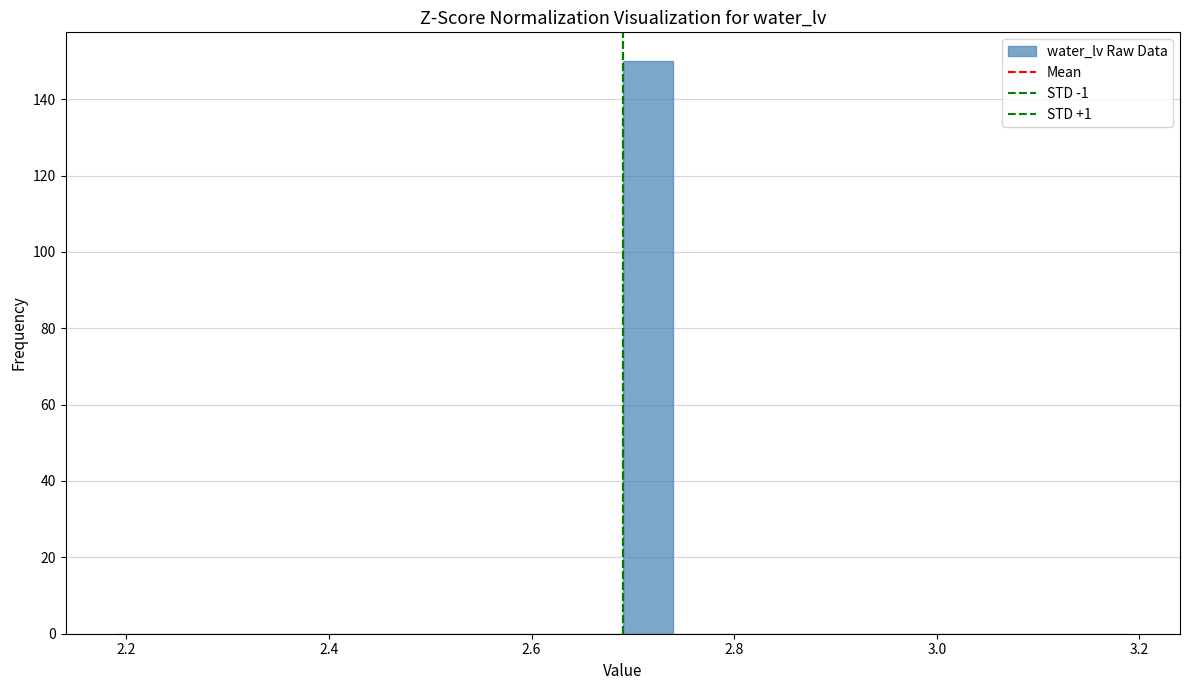

Around what value on the x-axis is the tallest bar? Give the approximate position of its centre, as read against the axis.

2.72